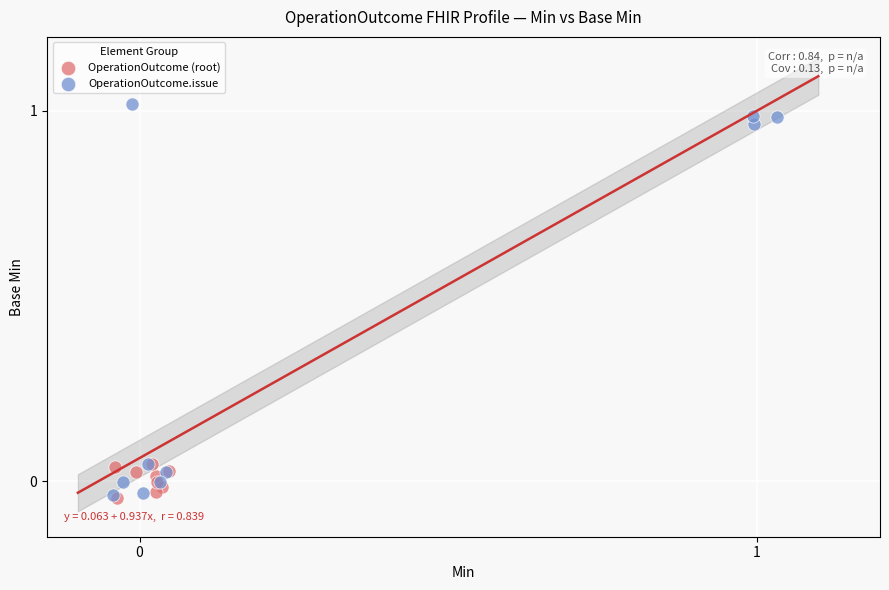

Which series contains the highest Y value?

OperationOutcome.issue